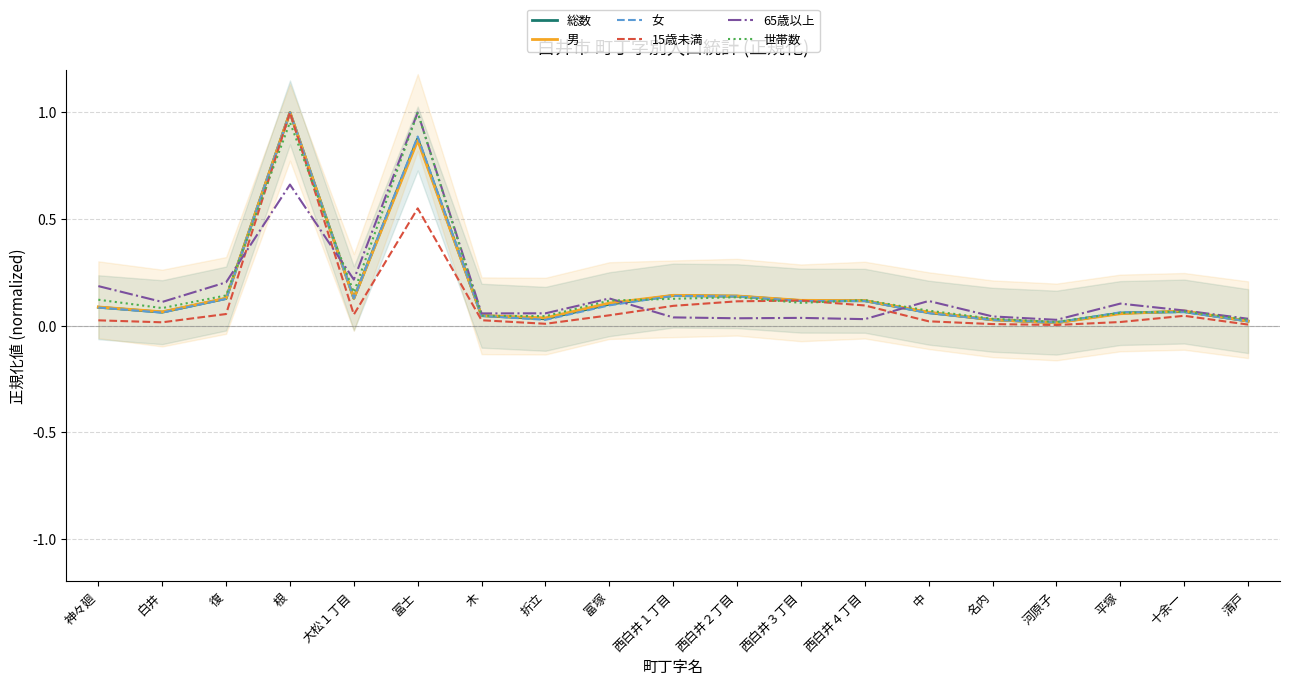

Which series has the largest range (max minus min)?

15歳未満